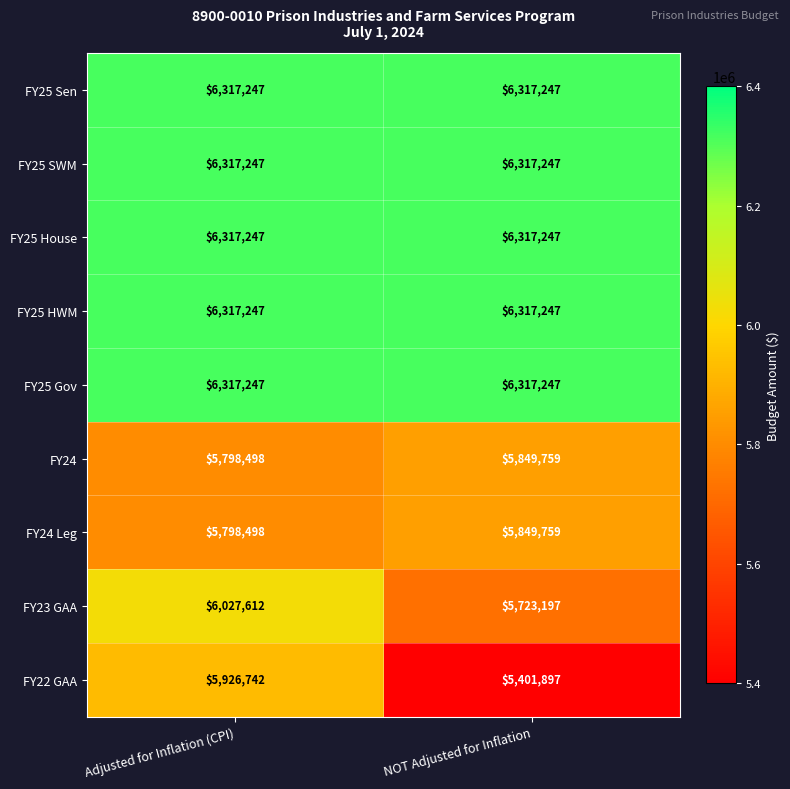

Reading left to right, what are all the values shown in this chart?

FY25 Sen: 6317247	6317247
FY25 SWM: 6317247	6317247
FY25 House: 6317247	6317247
FY25 HWM: 6317247	6317247
FY25 Gov: 6317247	6317247
FY24: 5798498	5849759
FY24 Leg: 5798498	5849759
FY23 GAA: 6027612	5723197
FY22 GAA: 5926742	5401897